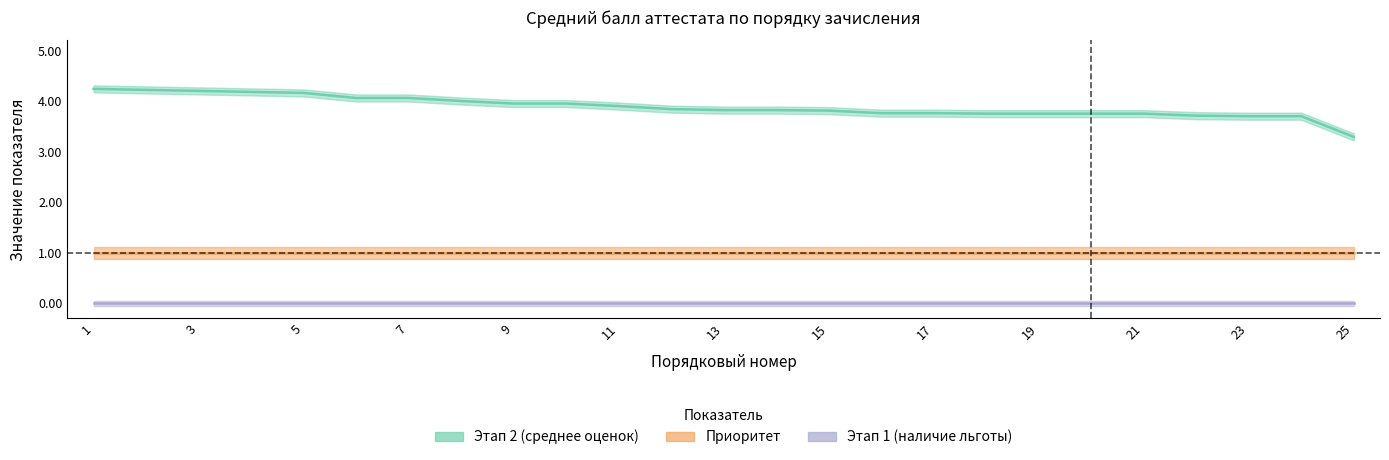

True or false: Приоритет has a value of 0.7 at 11.

False